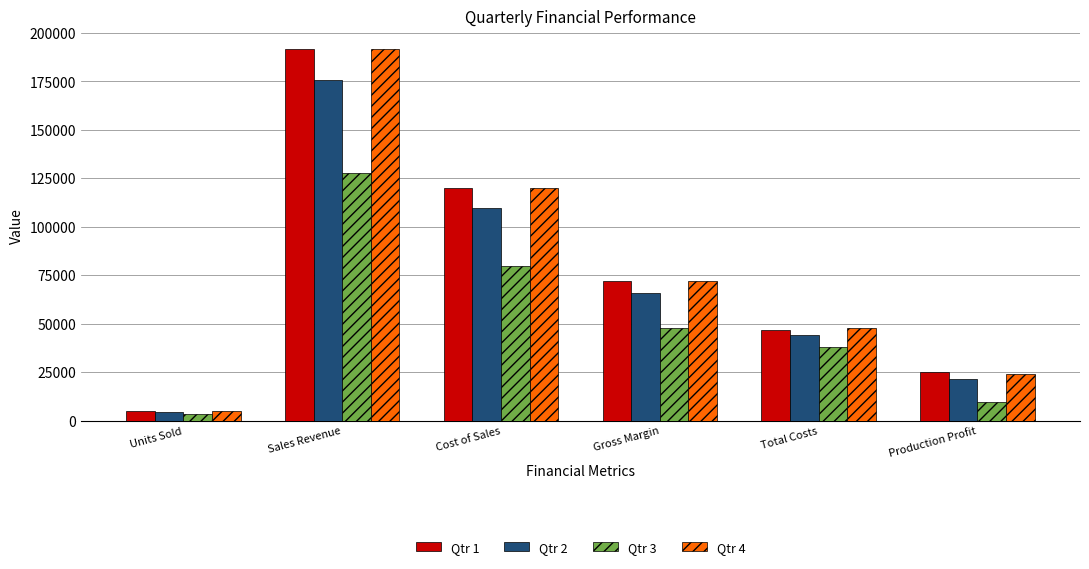

Is it true that Qtr 3 equals 82141.2 at Gross Margin?

False